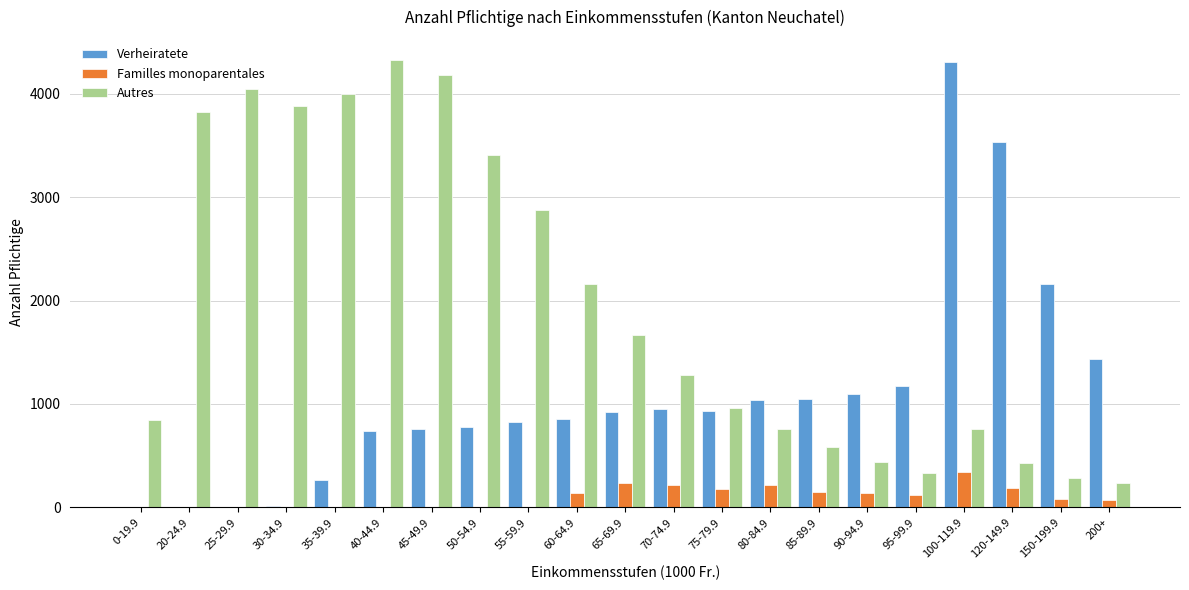

True or false: Verheiratete has a value of 1375 at 75-79.9.

False